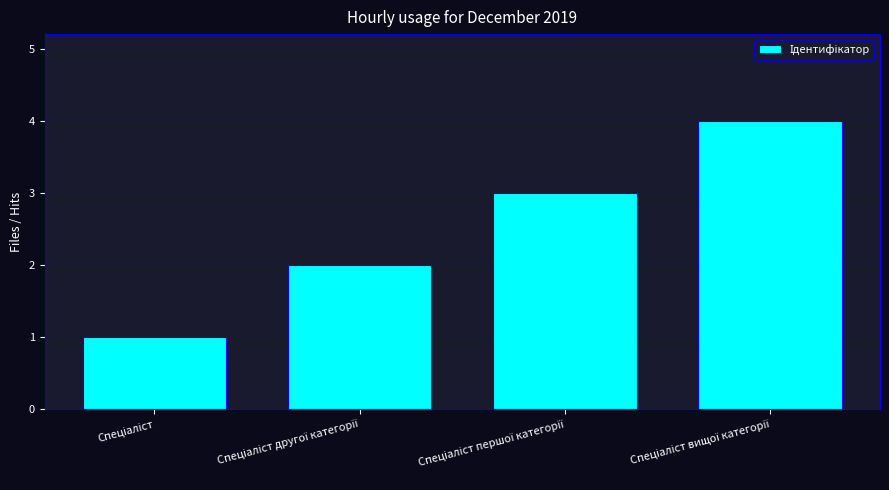

What is the sum of all values?

10